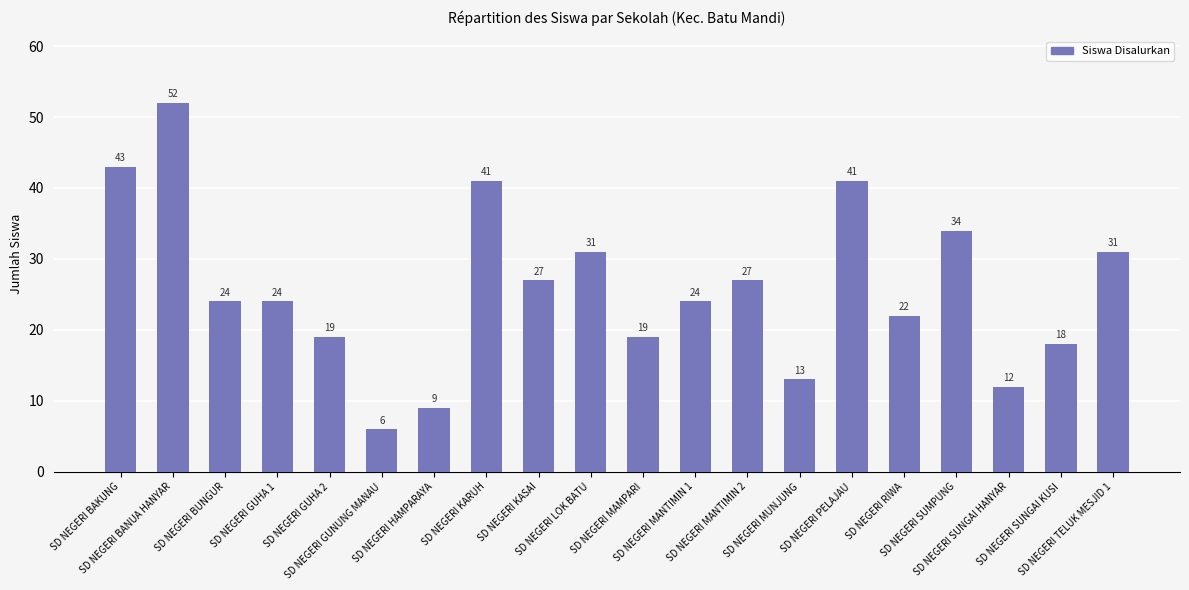

What position from the left is SD NEGERI HAMPARAYA?

7